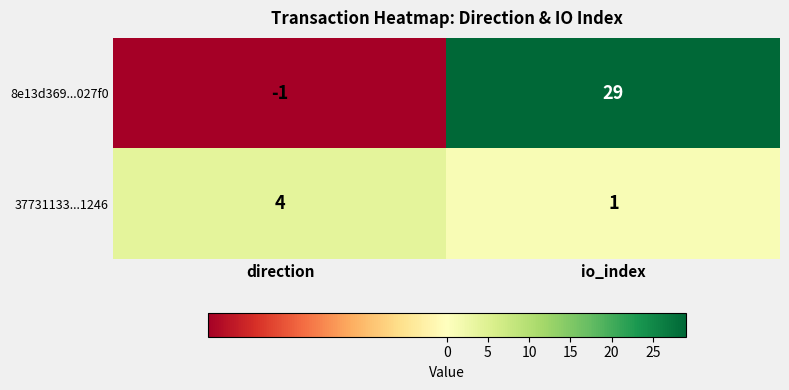

The 8e13d369...027f0 series shows 29 at io_index. True or false?

True